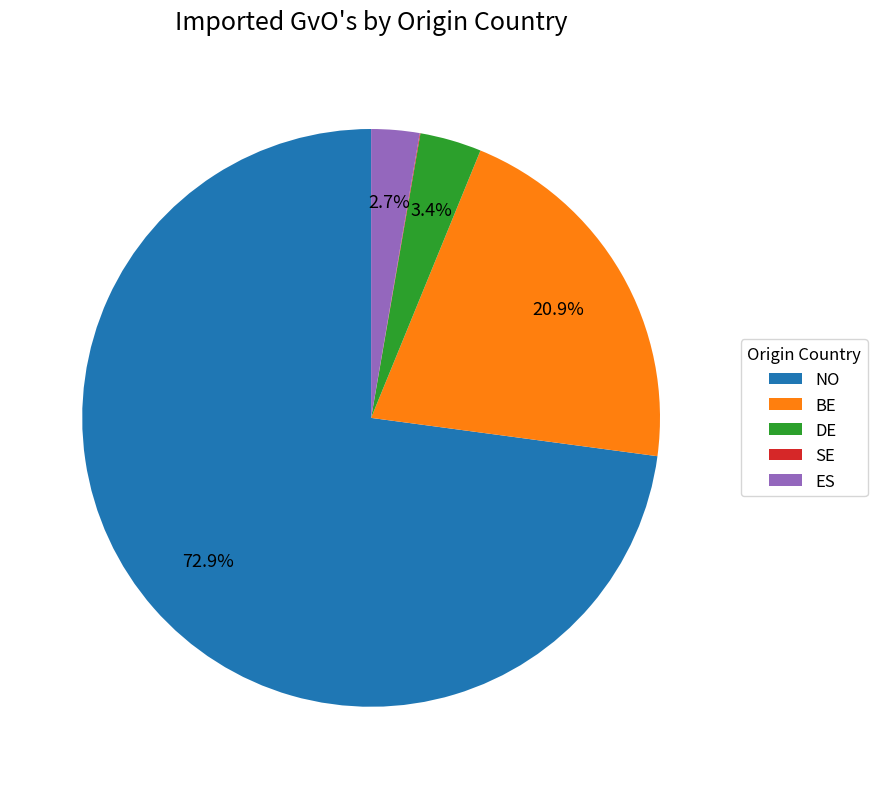

Is the sum of NO and DE greater than half?

Yes